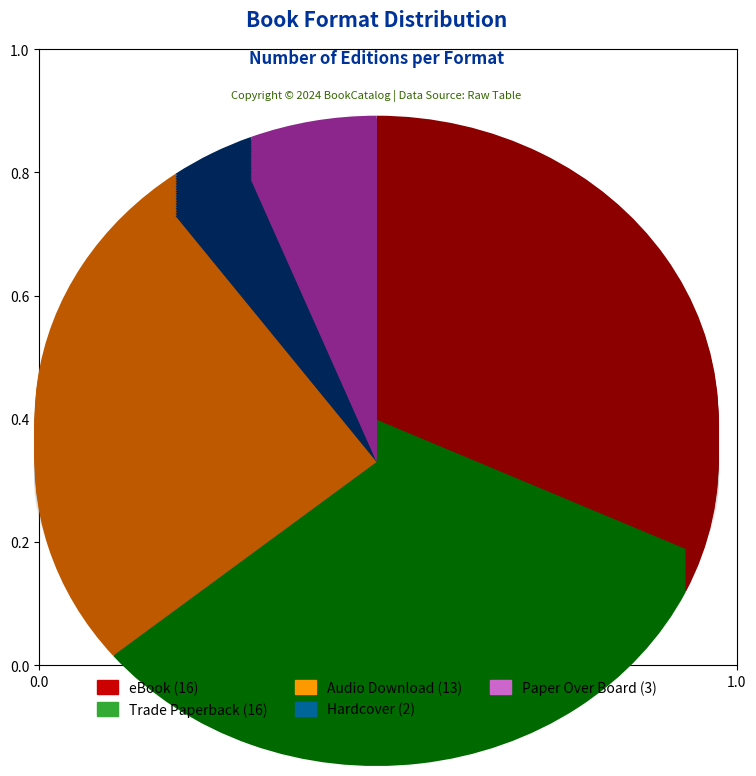

Count the number of slices in the pie.

5